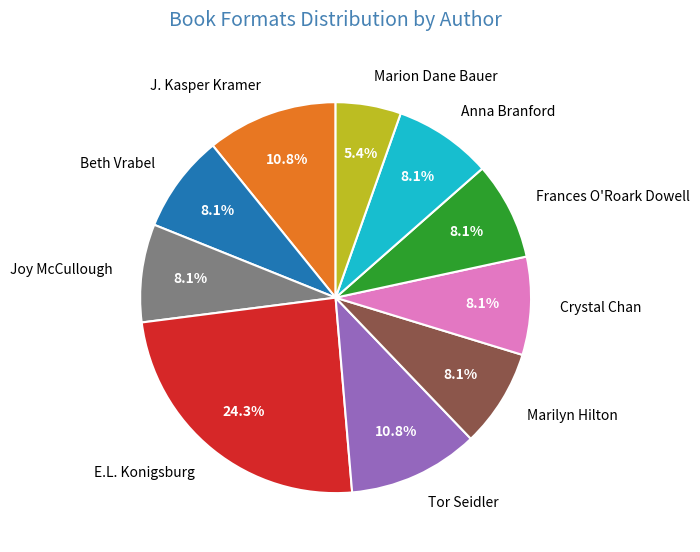

Does Frances O'Roark Dowell account for over 50% of the chart?

No